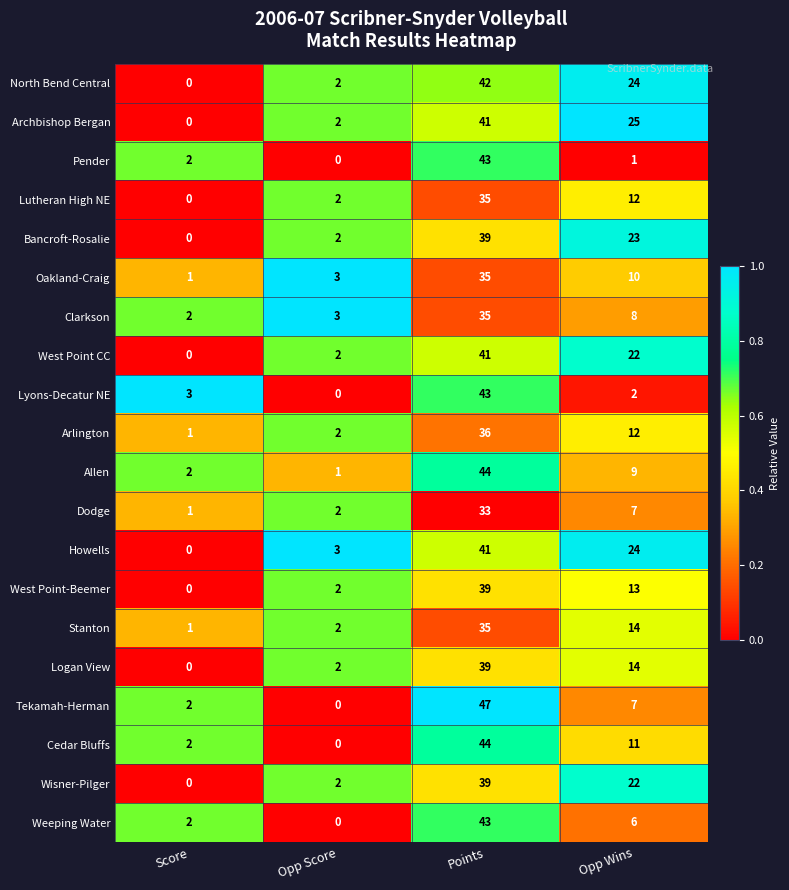

At which category does the chart reach its peak across all series?

Points